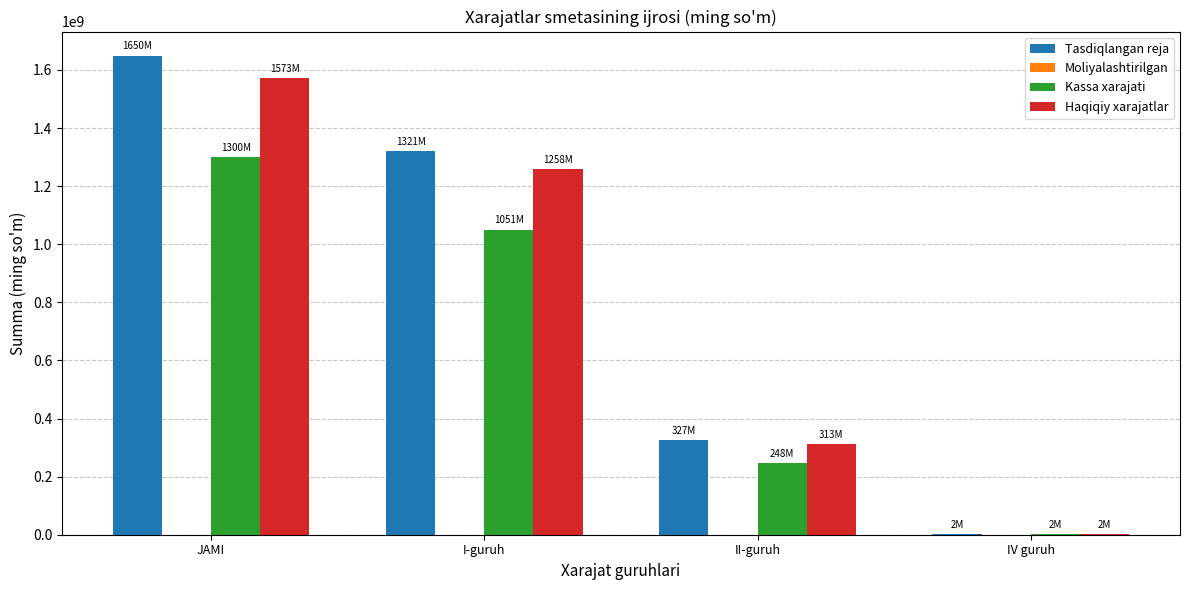

What is the spread (max minus min) of values at IV guruh?

792940